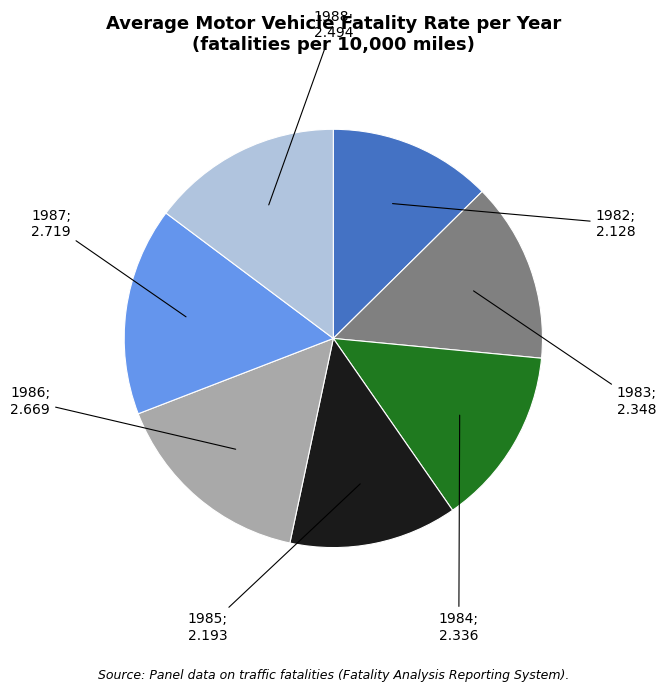

Is there any slice that represents more than half of the pie?

No